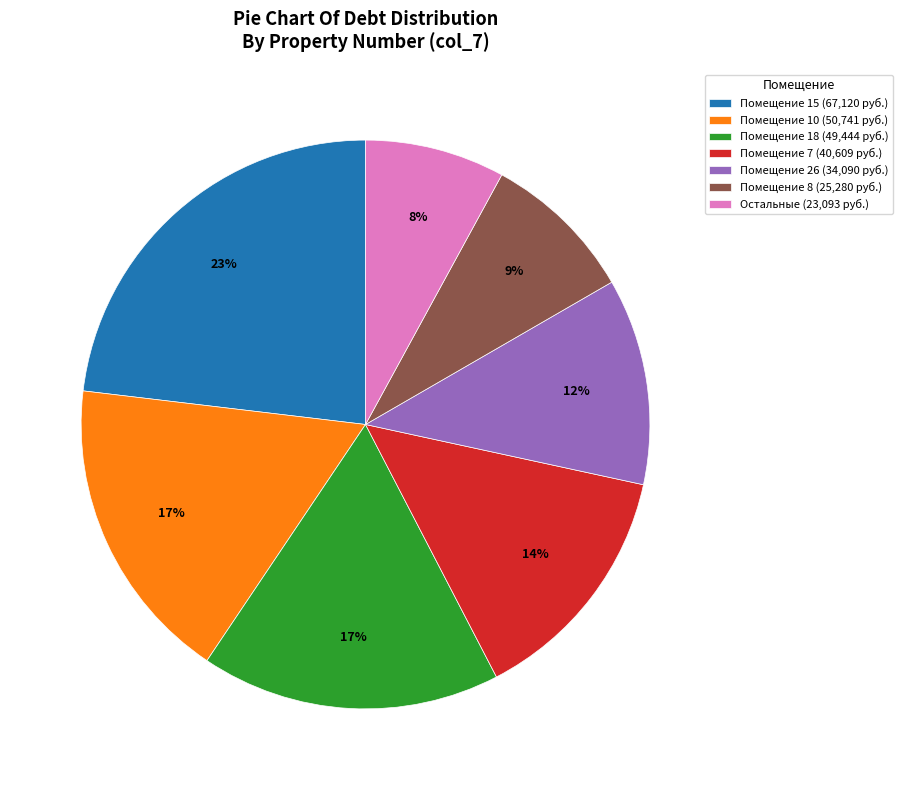

Combined, do Помещение 8 (25,280 руб.) and Помещение 7 (40,609 руб.) account for over 50%?

No